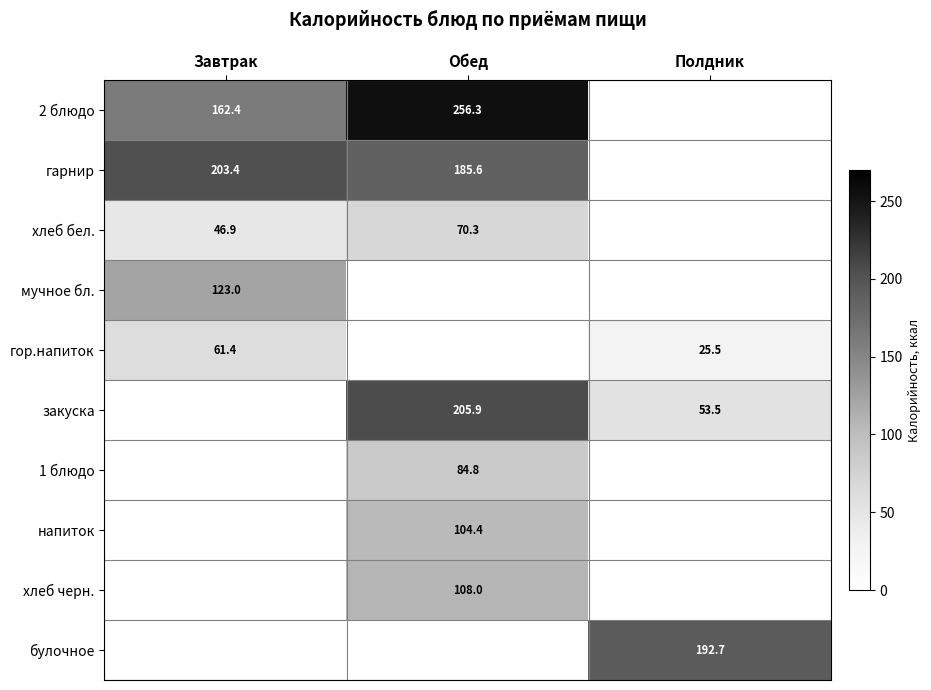

How many positive values does the 2 блюдо series have?

2